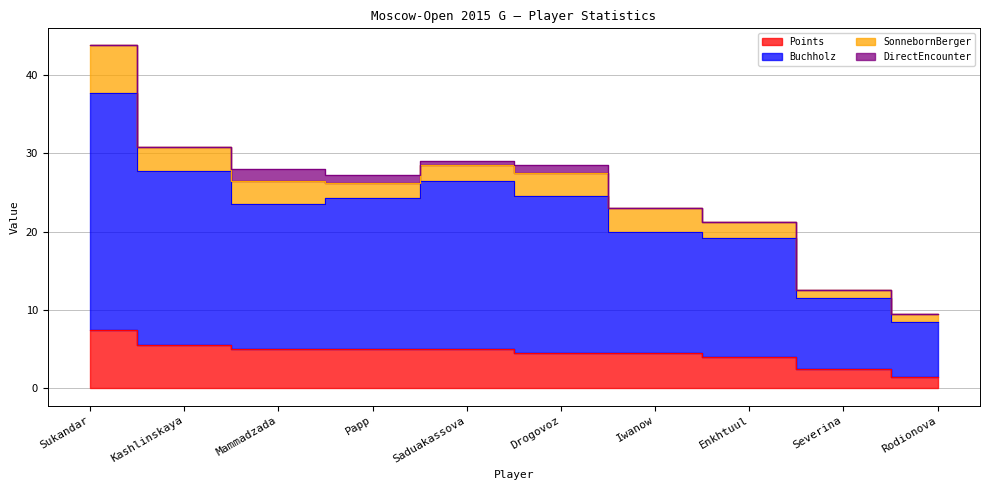

Between Iwanow and Severina, which series saw the biggest shift?

Buchholz